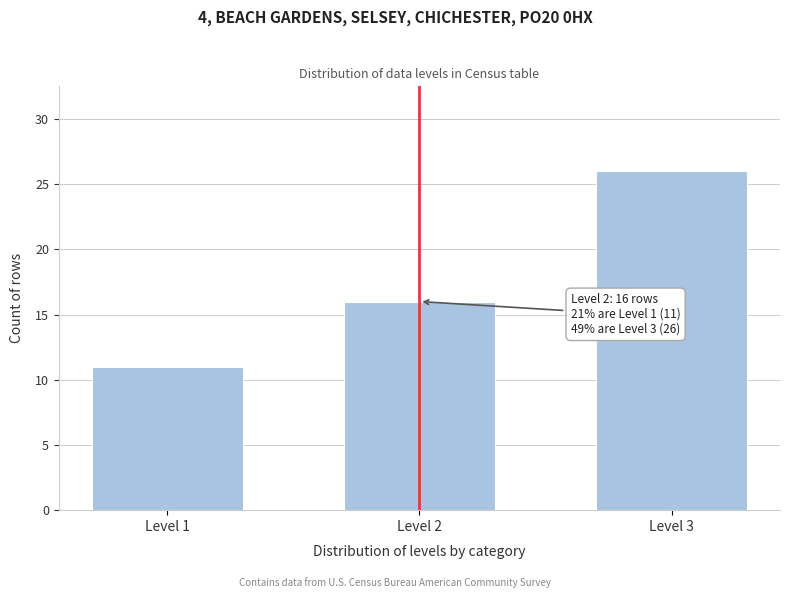

Reading left to right, extract all data points from this chart.

Level 1=11	Level 2=16	Level 3=26